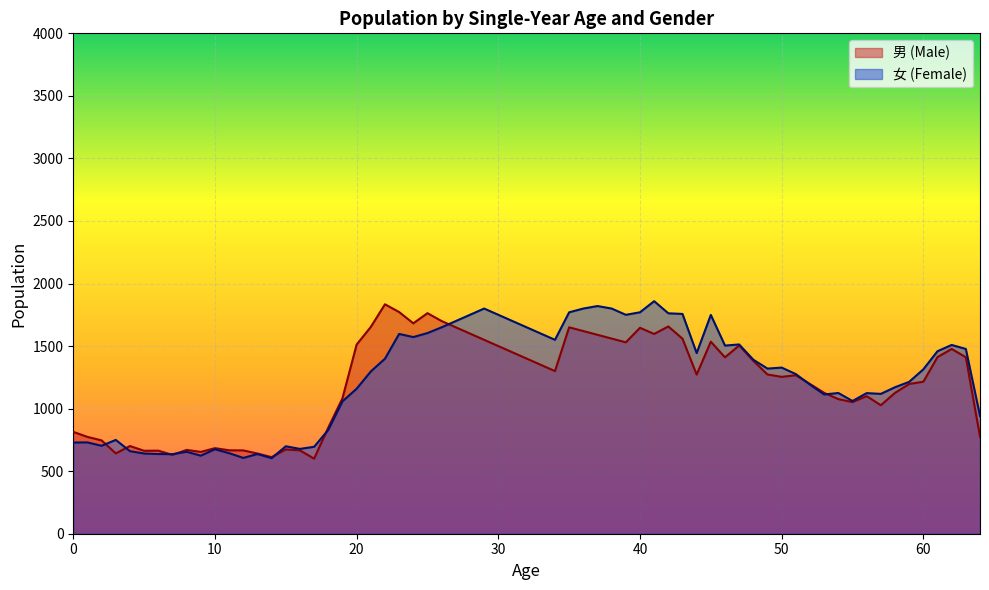

What is the minimum value shown in the chart?

600